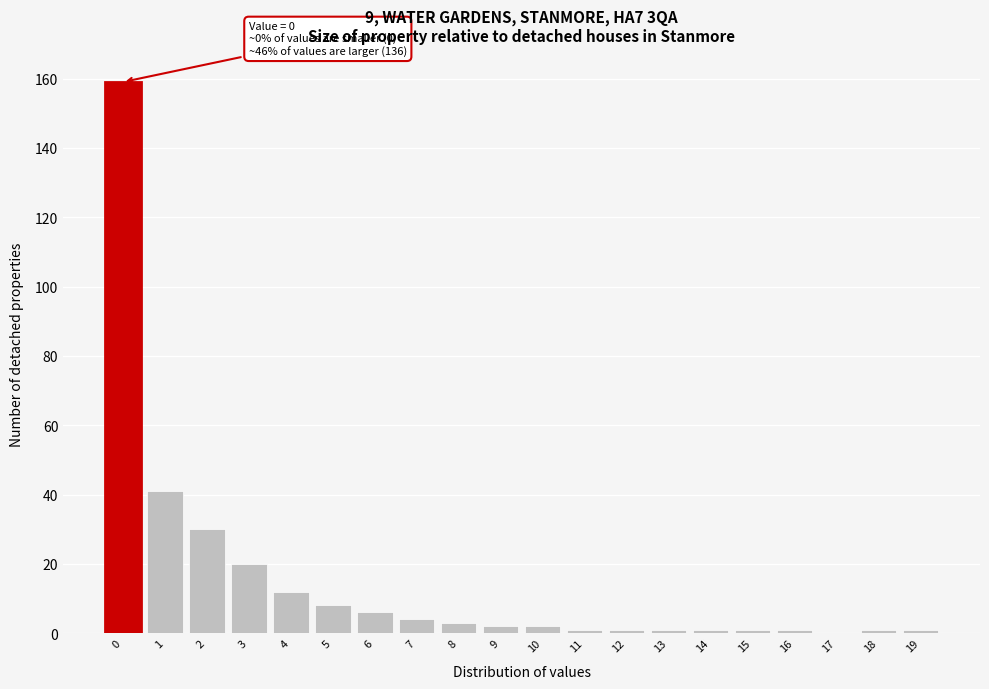

Reading left to right, what are all the values shown in this chart?

0=159	1=41	2=30	3=20	4=12	5=8	6=6	7=4	8=3	9=2	10=2	11=1	12=1	13=1	14=1	15=1	16=1	17=0	18=1	19=1